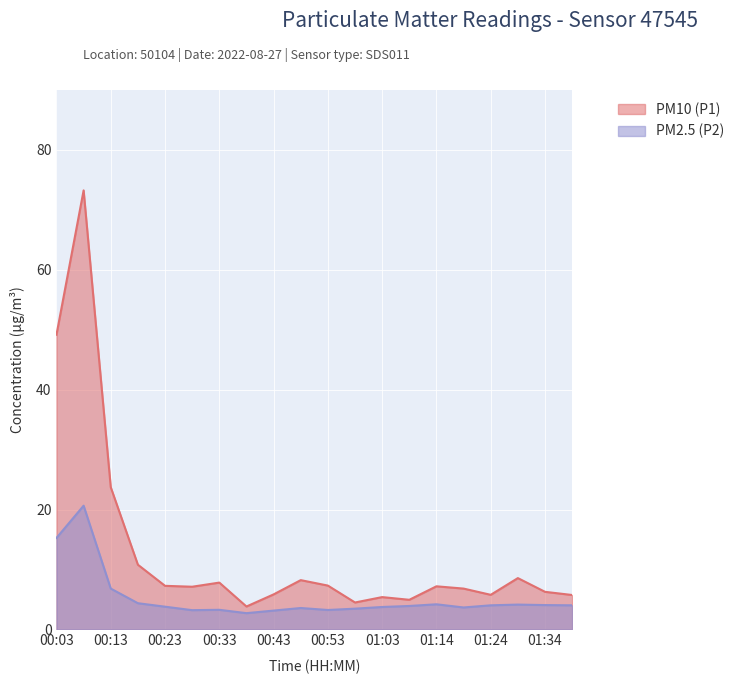

What is the value of the PM10 (P1) point at the 6th from the left?

7.1